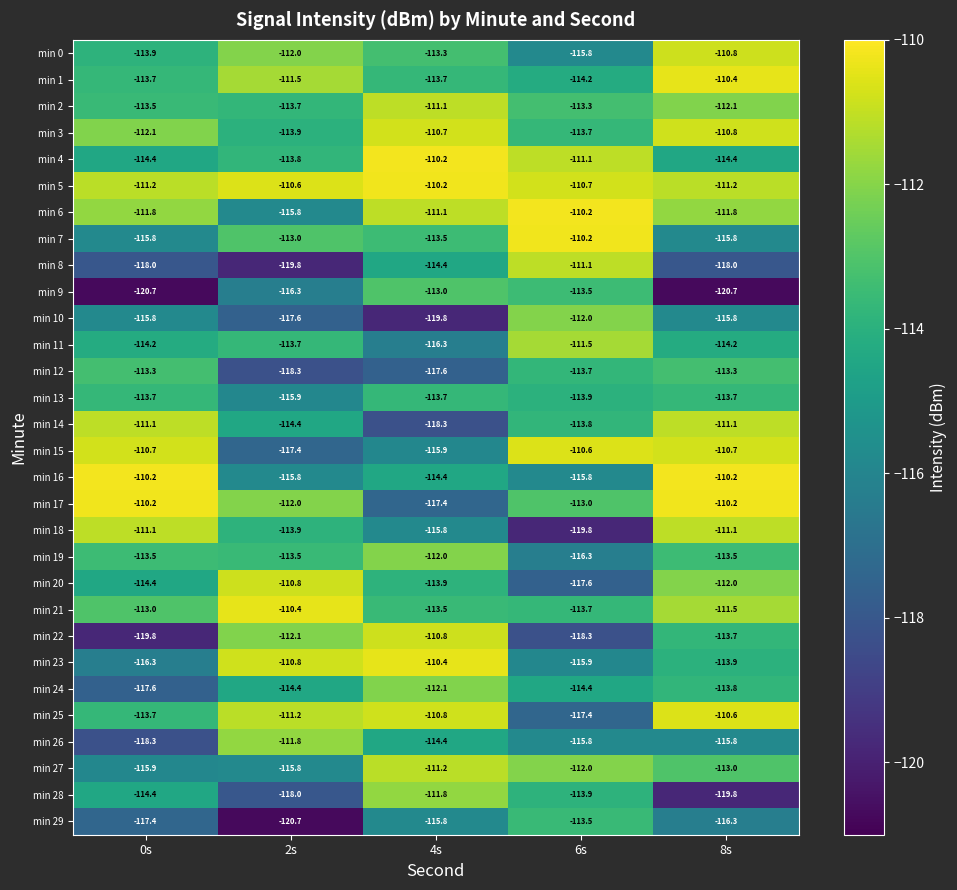

Which series has the largest total across all categories?

min 5